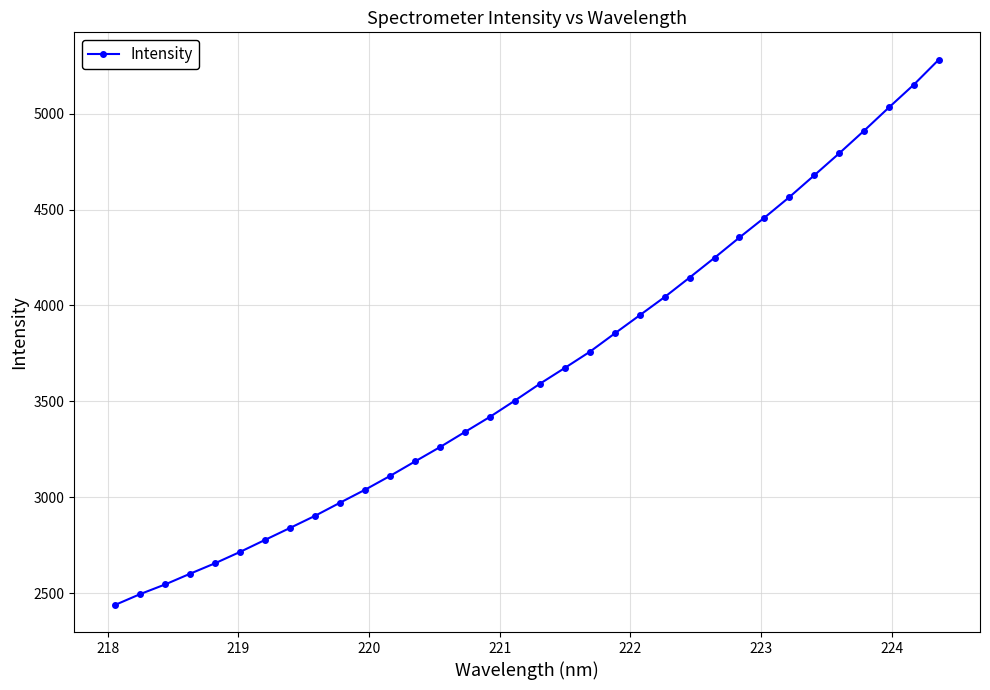

What is the difference between the maximum and minimum values?

2842.1